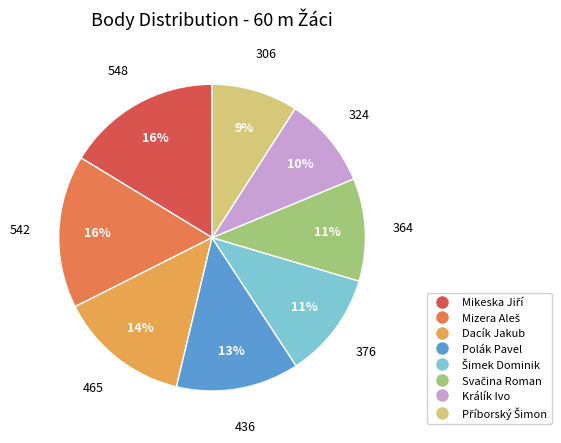

Count the number of slices in the pie.

8